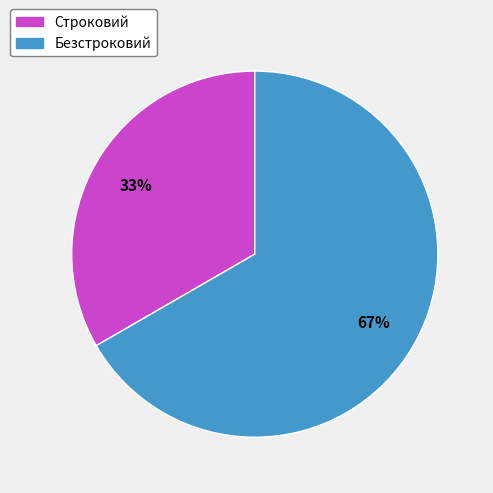

To the nearest percent, what portion does Строковий represent?

33%